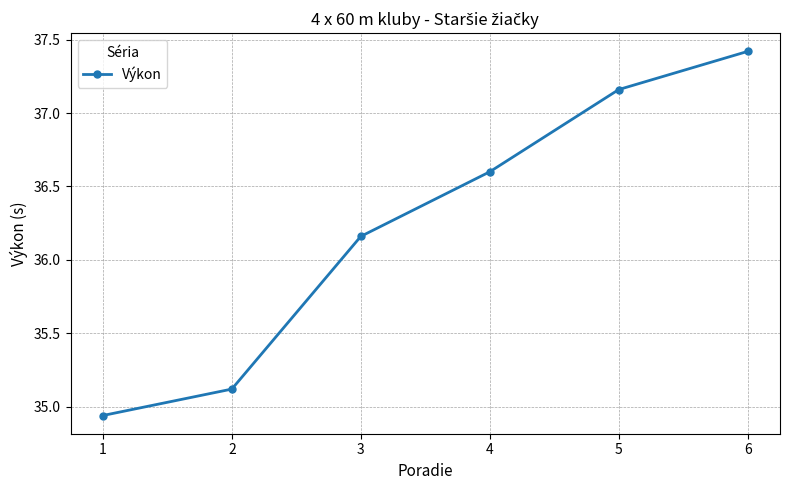

Read the value at 4.

36.6